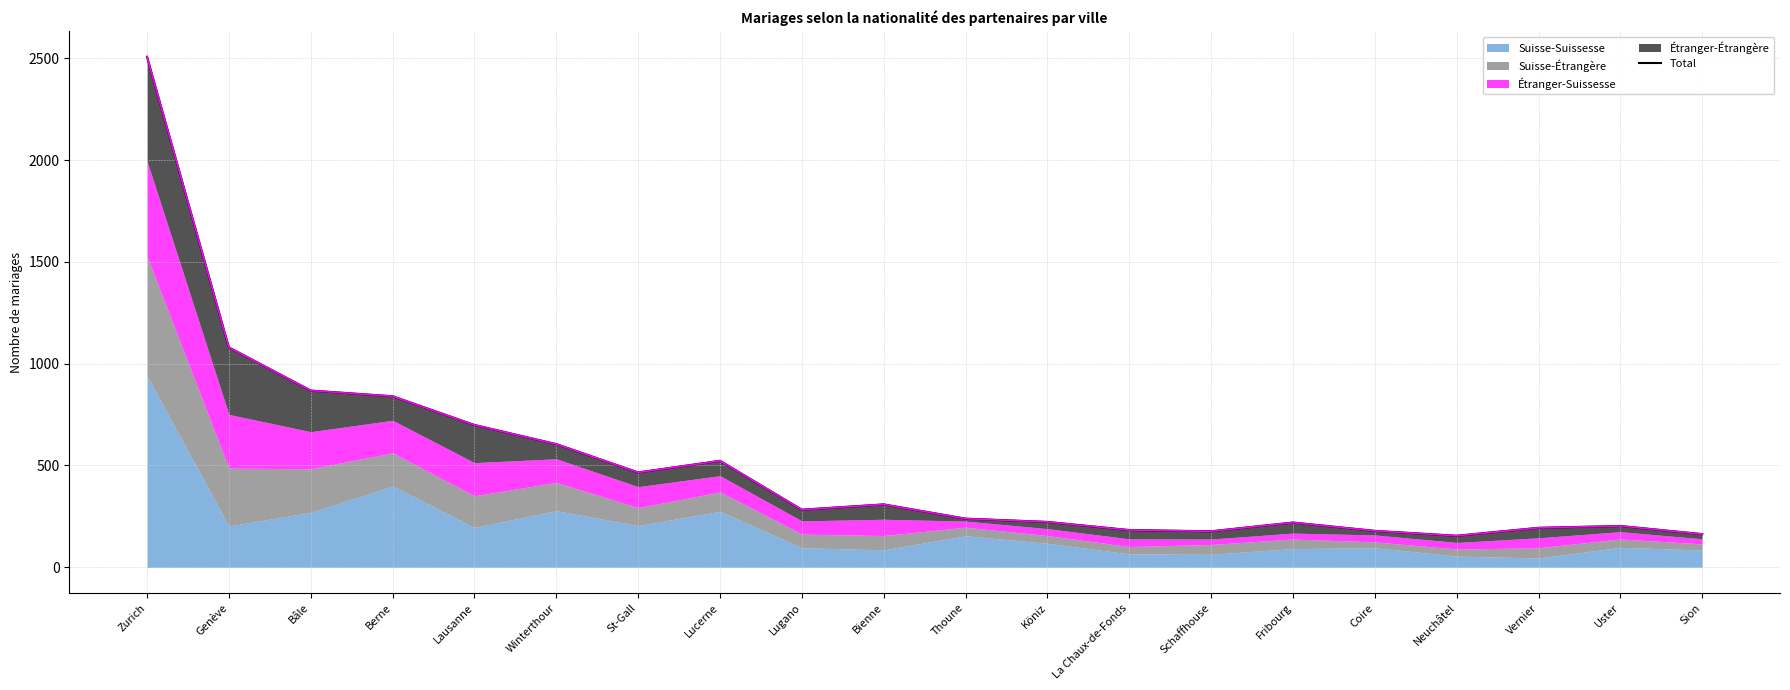

What is the difference between the values at Sion and Genève?

917